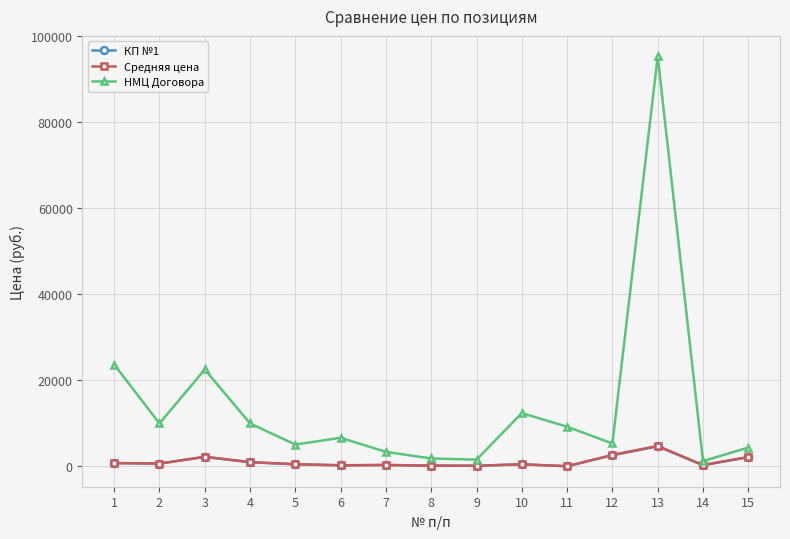

Which series has the largest range (max minus min)?

НМЦ Договора